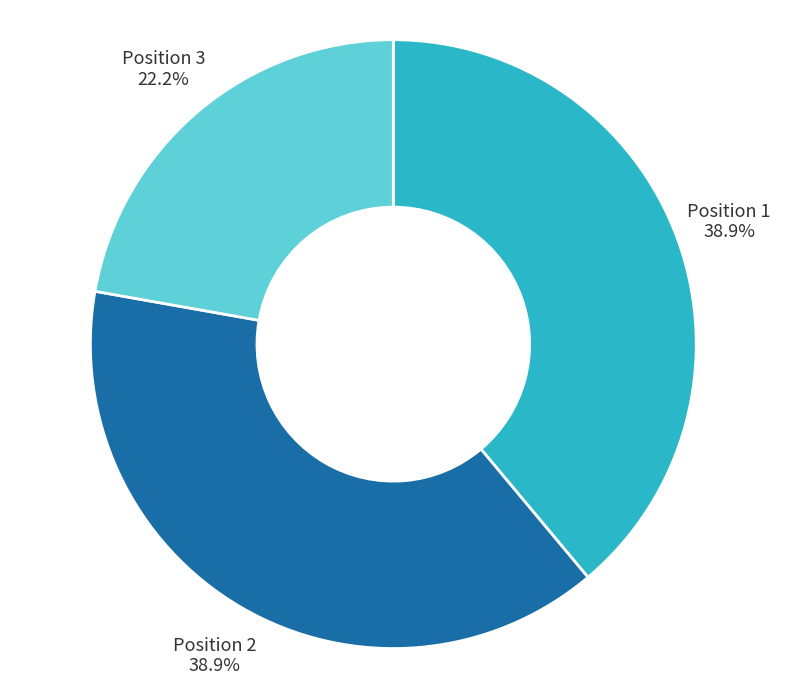

Which has a higher value, Position 1 or Position 3?

Position 1